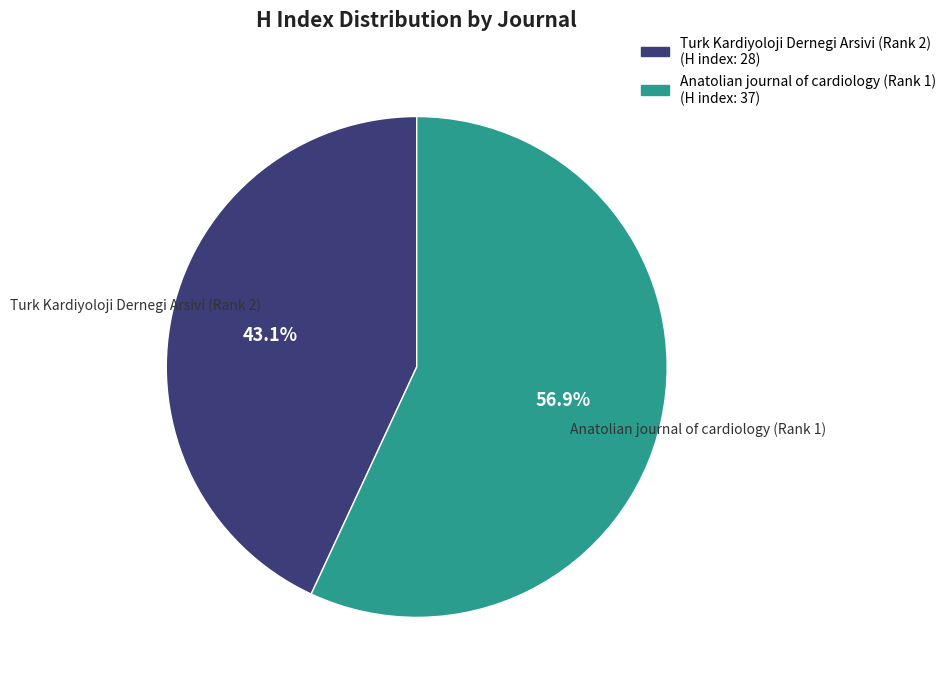

Do Turk Kardiyoloji Dernegi Arsivi (Rank 2) and Anatolian journal of cardiology (Rank 1) together represent more than half of the pie?

Yes